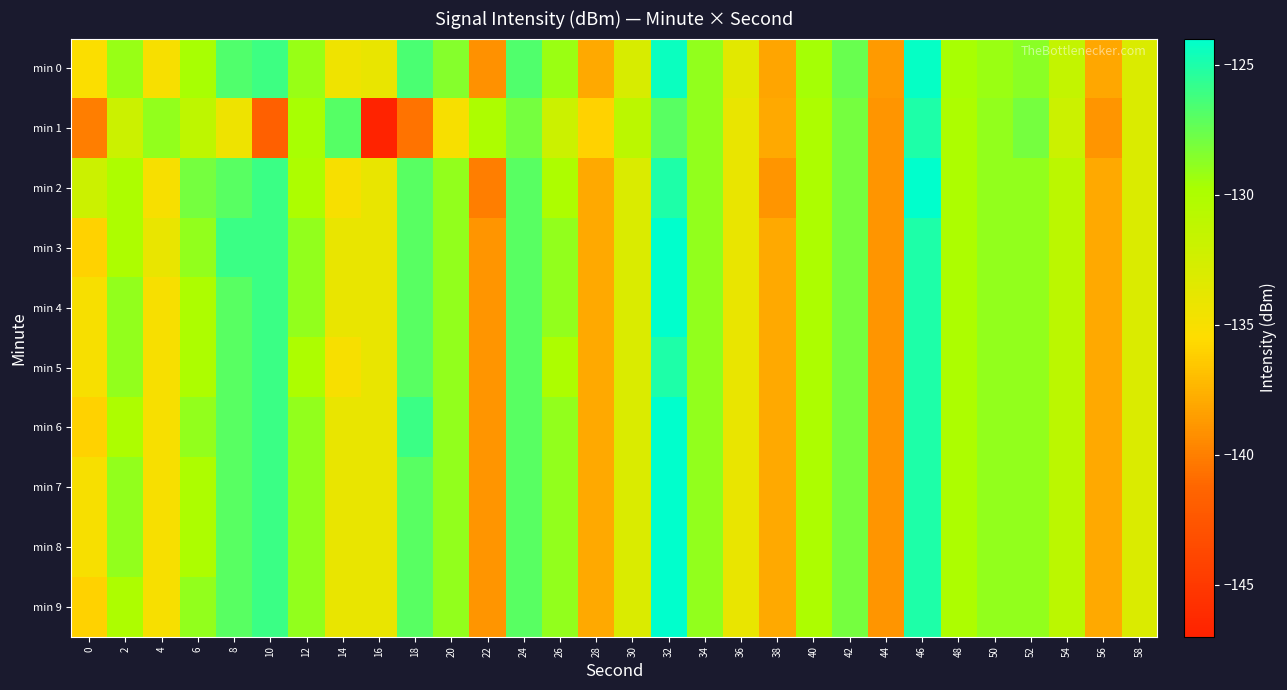

Reading left to right, extract all data points from this chart.

min 0: 0=-135.3	2=-129.2	4=-135.0	6=-129.7	8=-126.7	10=-126.1	12=-129.2	14=-134.5	16=-134.0	18=-126.6	20=-128.6	22=-139.2	24=-126.8	26=-129.3	28=-138.0	30=-132.9	32=-124.4	34=-128.9	36=-133.6	38=-138.1	40=-129.6	42=-127.6	44=-138.7	46=-124.2	48=-129.7	50=-129.2	52=-128.7	54=-131.5	56=-138.1	58=-133.0
min 1: 0=-140.1	2=-132.0	4=-129.0	6=-131.1	8=-134.4	10=-141.7	12=-129.7	14=-126.9	16=-146.9	18=-140.6	20=-135.0	22=-130.0	24=-128.0	26=-132.0	28=-136.0	30=-131.0	32=-127.0	34=-129.0	36=-134.0	38=-138.0	40=-130.0	42=-128.0	44=-139.0	46=-125.0	48=-130.0	50=-129.0	52=-128.0	54=-132.0	56=-139.0	58=-133.0
min 2: 0=-132.0	2=-130.0	4=-135.0	6=-128.0	8=-127.0	10=-126.0	12=-130.0	14=-135.0	16=-134.0	18=-127.0	20=-129.0	22=-140.0	24=-127.0	26=-130.0	28=-138.0	30=-133.0	32=-125.0	34=-129.0	36=-134.0	38=-139.0	40=-130.0	42=-128.0	44=-139.0	46=-124.0	48=-130.0	50=-129.0	52=-129.0	54=-131.0	56=-138.0	58=-133.0
min 3: 0=-136.0	2=-130.0	4=-134.0	6=-129.0	8=-126.0	10=-126.0	12=-129.0	14=-134.0	16=-134.0	18=-127.0	20=-129.0	22=-139.0	24=-127.0	26=-129.0	28=-138.0	30=-133.0	32=-124.0	34=-129.0	36=-134.0	38=-138.0	40=-130.0	42=-128.0	44=-139.0	46=-125.0	48=-130.0	50=-129.0	52=-129.0	54=-131.0	56=-138.0	58=-133.0
min 4: 0=-135.0	2=-129.0	4=-135.0	6=-130.0	8=-127.0	10=-126.0	12=-129.0	14=-134.0	16=-134.0	18=-127.0	20=-129.0	22=-139.0	24=-127.0	26=-129.0	28=-138.0	30=-133.0	32=-124.0	34=-129.0	36=-134.0	38=-138.0	40=-130.0	42=-128.0	44=-139.0	46=-125.0	48=-130.0	50=-129.0	52=-129.0	54=-131.0	56=-138.0	58=-133.0
min 5: 0=-135.0	2=-129.0	4=-135.0	6=-130.0	8=-127.0	10=-126.0	12=-130.0	14=-135.0	16=-134.0	18=-127.0	20=-129.0	22=-139.0	24=-127.0	26=-130.0	28=-138.0	30=-133.0	32=-125.0	34=-129.0	36=-134.0	38=-138.0	40=-130.0	42=-128.0	44=-139.0	46=-125.0	48=-130.0	50=-129.0	52=-129.0	54=-131.0	56=-138.0	58=-133.0
min 6: 0=-136.0	2=-130.0	4=-135.0	6=-129.0	8=-127.0	10=-126.0	12=-129.0	14=-134.0	16=-134.0	18=-126.0	20=-129.0	22=-139.0	24=-127.0	26=-129.0	28=-138.0	30=-133.0	32=-124.0	34=-129.0	36=-134.0	38=-138.0	40=-130.0	42=-128.0	44=-139.0	46=-125.0	48=-130.0	50=-129.0	52=-129.0	54=-131.0	56=-138.0	58=-133.0
min 7: 0=-135.0	2=-129.0	4=-135.0	6=-130.0	8=-127.0	10=-126.0	12=-129.0	14=-134.0	16=-134.0	18=-127.0	20=-129.0	22=-139.0	24=-127.0	26=-129.0	28=-138.0	30=-133.0	32=-124.0	34=-129.0	36=-134.0	38=-138.0	40=-130.0	42=-128.0	44=-139.0	46=-125.0	48=-130.0	50=-129.0	52=-129.0	54=-131.0	56=-138.0	58=-133.0
min 8: 0=-135.0	2=-129.0	4=-135.0	6=-130.0	8=-127.0	10=-126.0	12=-129.0	14=-134.0	16=-134.0	18=-127.0	20=-129.0	22=-139.0	24=-127.0	26=-129.0	28=-138.0	30=-133.0	32=-124.0	34=-129.0	36=-134.0	38=-138.0	40=-130.0	42=-128.0	44=-139.0	46=-125.0	48=-130.0	50=-129.0	52=-129.0	54=-131.0	56=-138.0	58=-133.0
min 9: 0=-136.0	2=-130.0	4=-135.0	6=-129.0	8=-127.0	10=-126.0	12=-129.0	14=-134.0	16=-134.0	18=-127.0	20=-129.0	22=-139.0	24=-127.0	26=-129.0	28=-138.0	30=-133.0	32=-124.0	34=-129.0	36=-134.0	38=-138.0	40=-130.0	42=-128.0	44=-139.0	46=-125.0	48=-130.0	50=-129.0	52=-129.0	54=-131.0	56=-138.0	58=-133.0